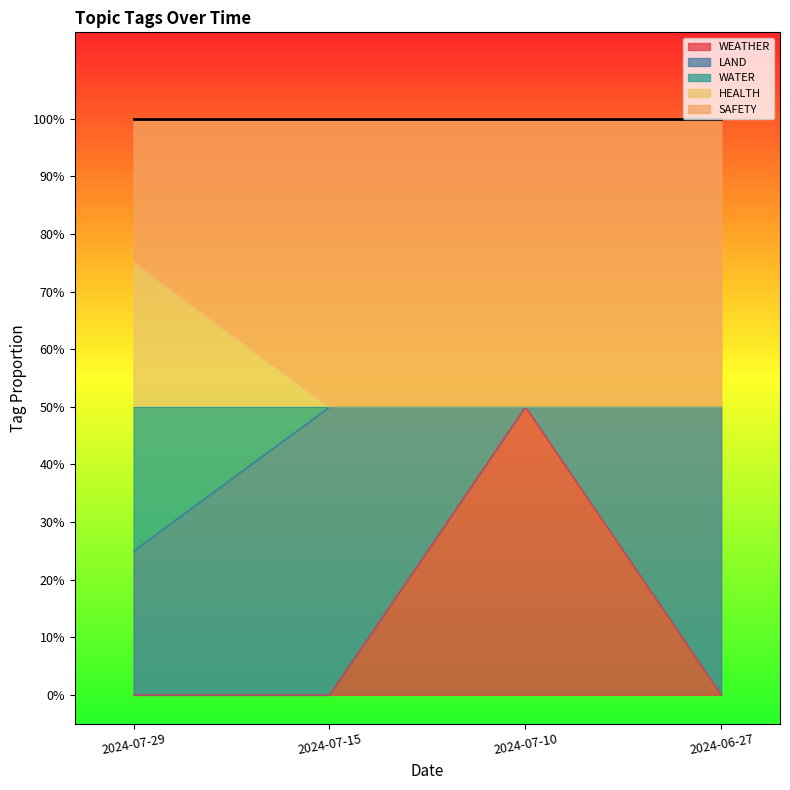

Count the HEALTH values in the range 0 to 1.

4